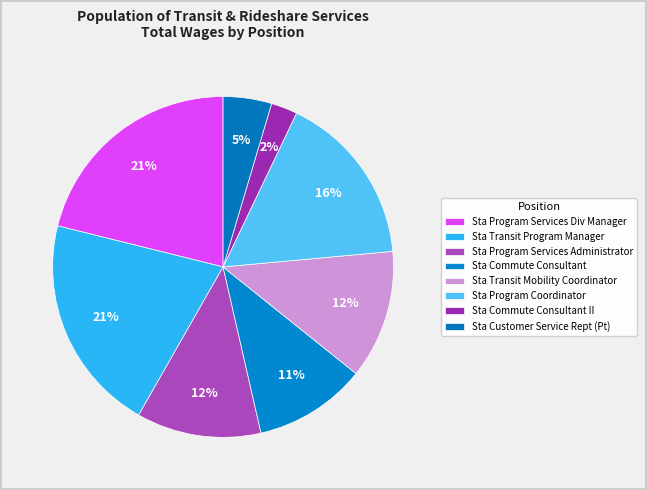

What is the largest slice in the pie chart?

Sta Program Services Div Manager